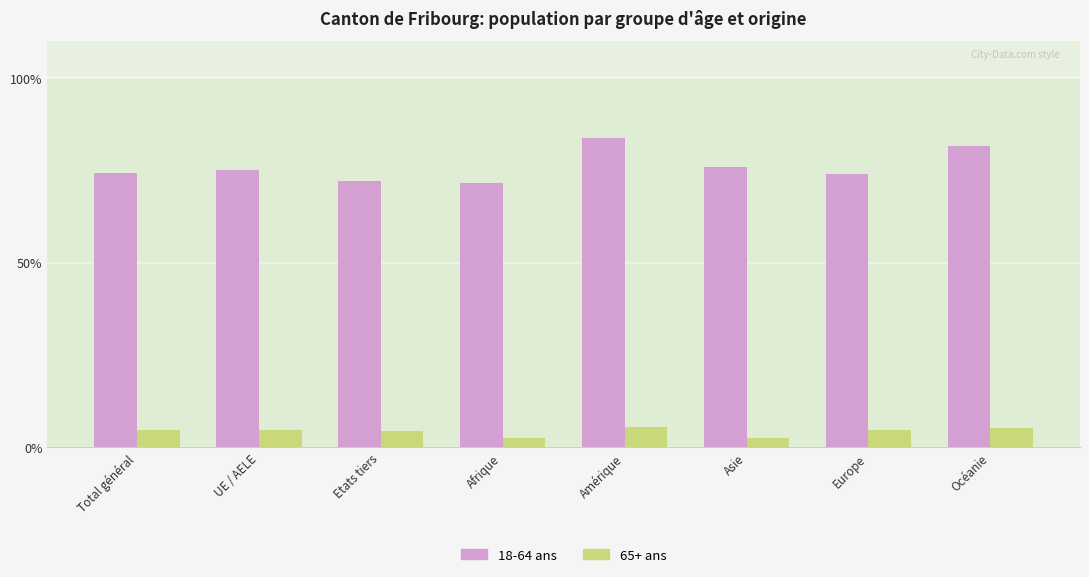

What is the difference between the highest and lowest values at Europe?

69.3